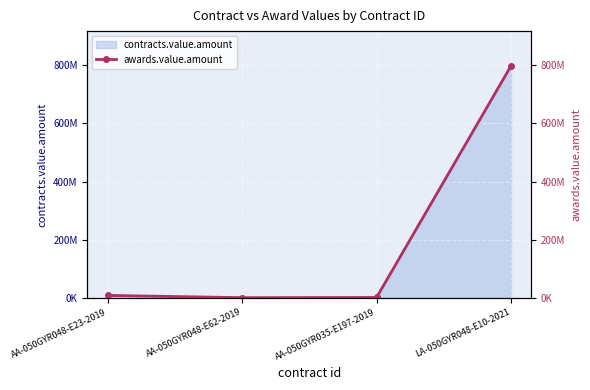

What is the change in value from AA-050GYR048-E23-2019 to AA-050GYR048-E62-2019?

-7803228.5